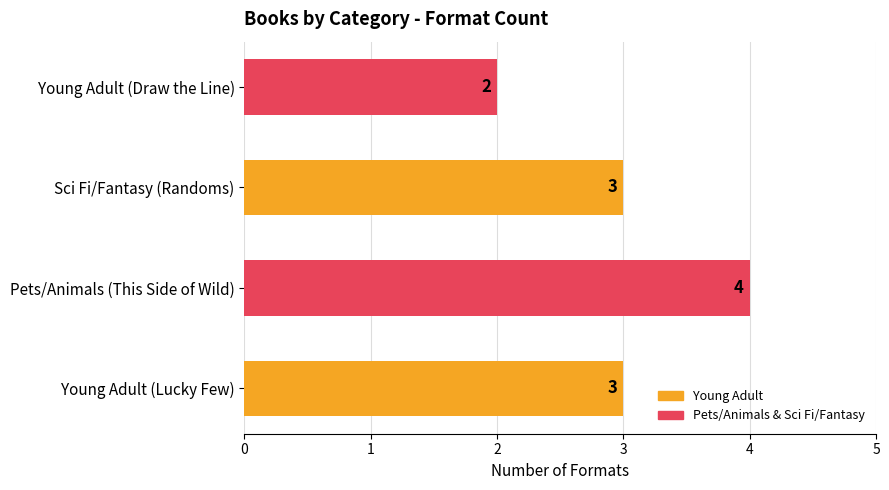

The value at Sci Fi/Fantasy (Randoms) is 3. True or false?

True